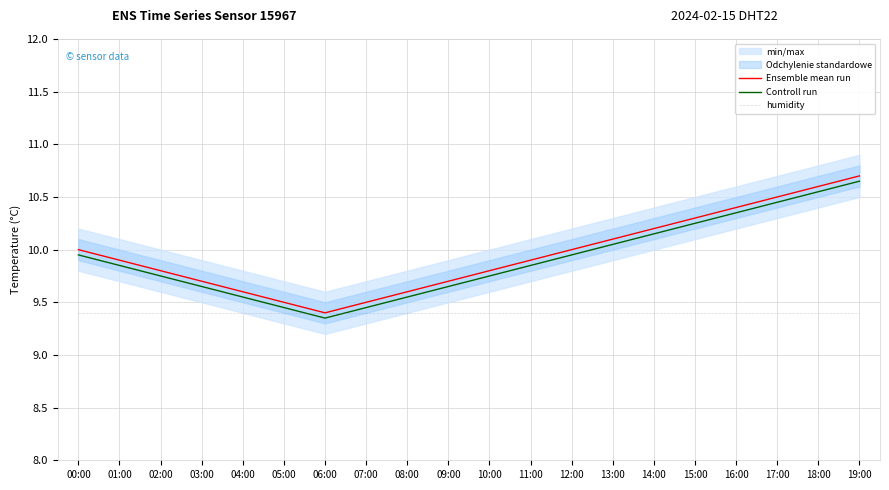

Which series has the largest total across all categories?

Ensemble mean run